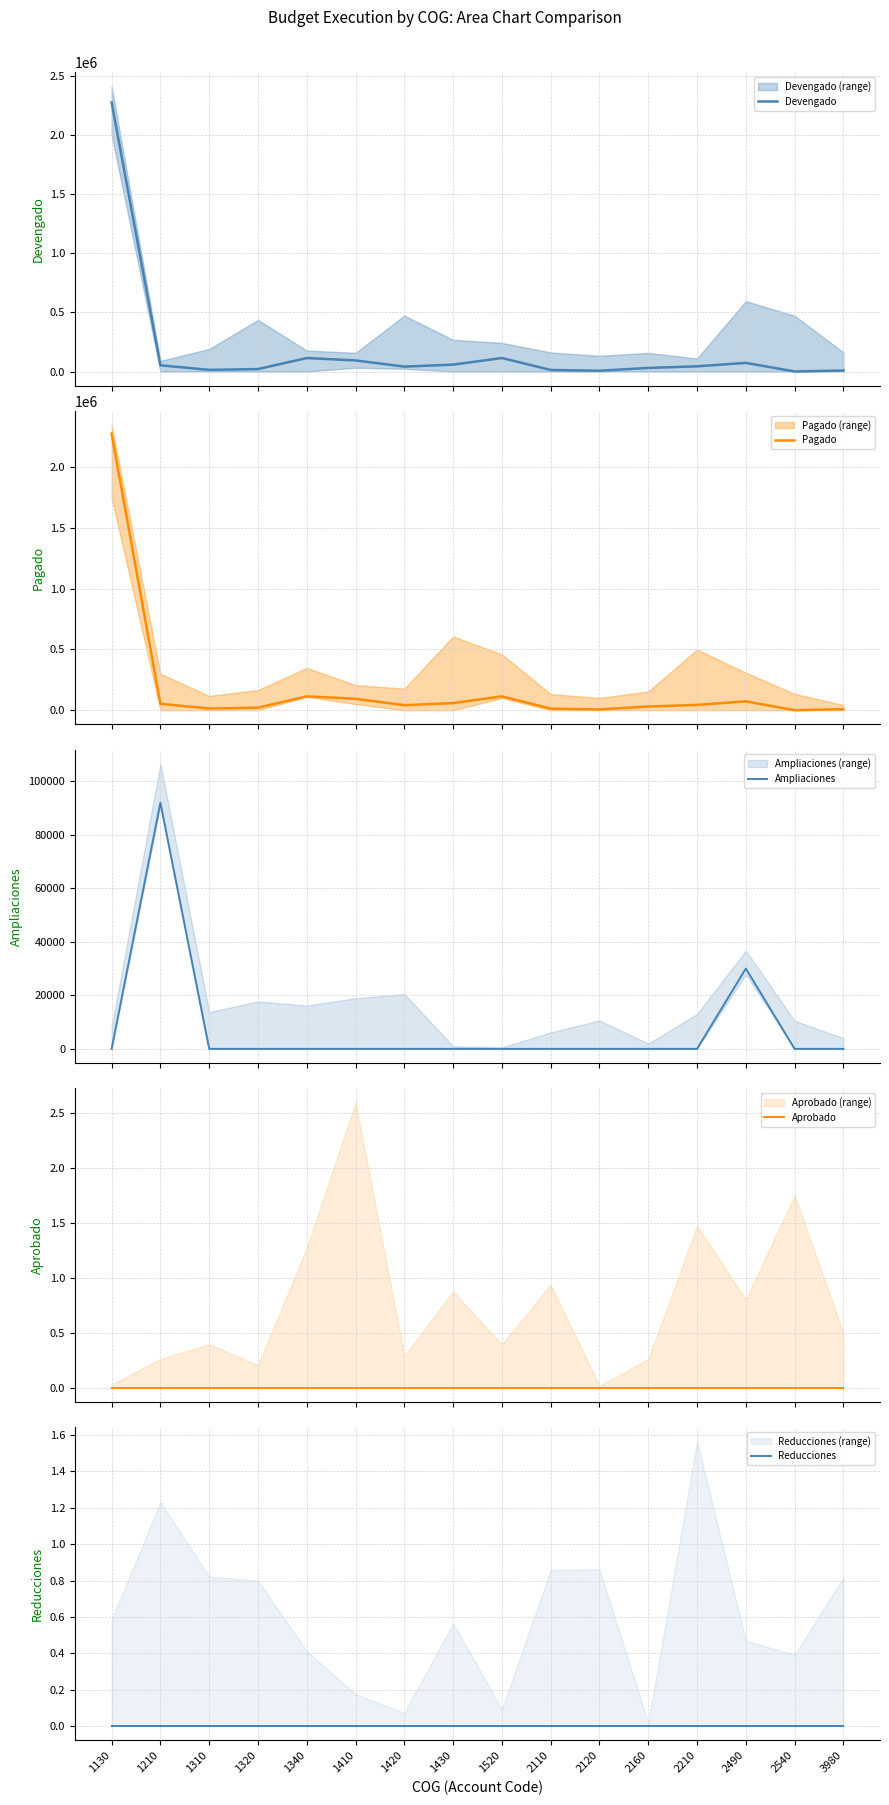

Reading left to right, what are all the values shown in this chart?

Devengado: 2277681.5	52372.5	13860.0	20615.3	113999.0	93828.2	41466.4	58267.0	114143.9	13057.0	6287.2	30287.5	43917.8	72958.1	149.0	8471.3
Pagado: 2277681.5	52372.5	13860.0	20615.3	113999.0	93828.2	41466.4	58267.0	114143.9	13057.0	6287.2	30287.5	43817.8	72958.1	149.0	8471.3
Ampliaciones: 0.0	92000.0	0.0	0.0	0.0	0.0	0.0	0.0	0.0	0.0	0.0	0.0	0.0	30000.0	0.0	0.0
Aprobado: 0.0	0.0	0.0	0.0	0.0	0.0	0.0	0.0	0.0	0.0	0.0	0.0	0.0	0.0	0.0	0.0
Reducciones: 0.0	0.0	0.0	0.0	0.0	0.0	0.0	0.0	0.0	0.0	0.0	0.0	0.0	0.0	0.0	0.0